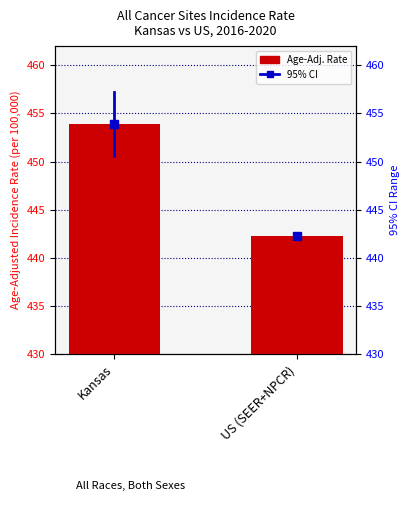

Which category has the lowest value across all series?

US (SEER+NPCR)